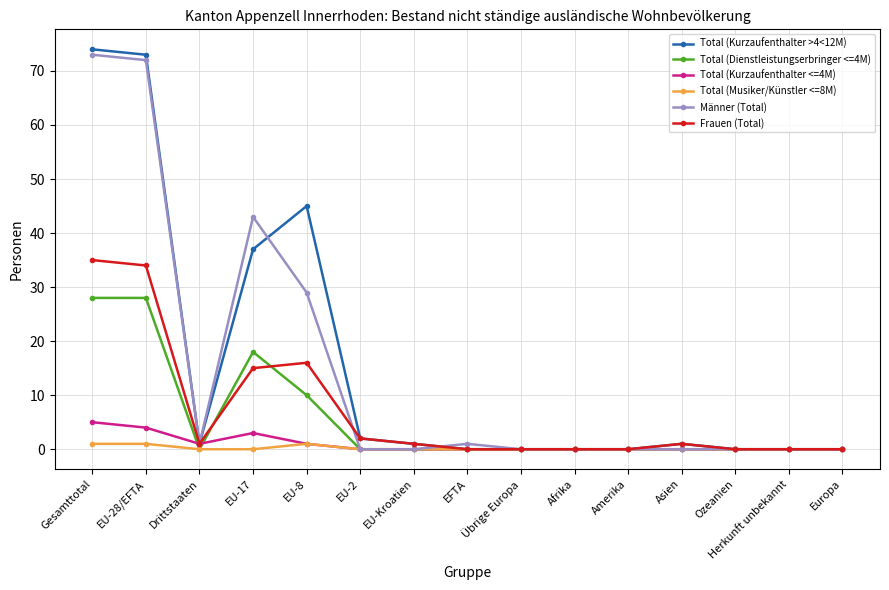

What is the label of the 11th point from the right?

EU-8